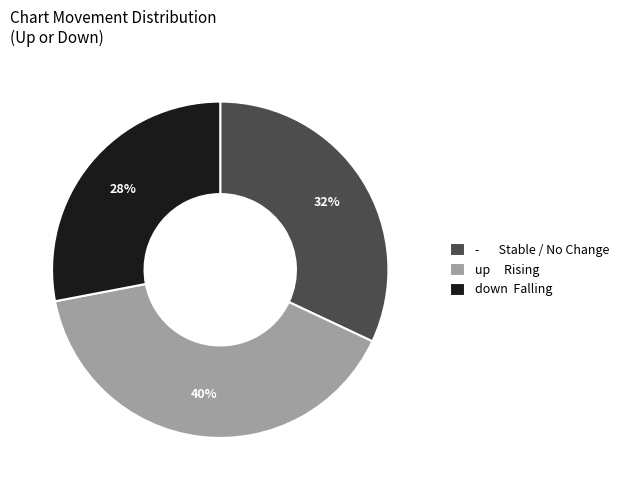

To the nearest percent, what percentage of the pie is -?

32%